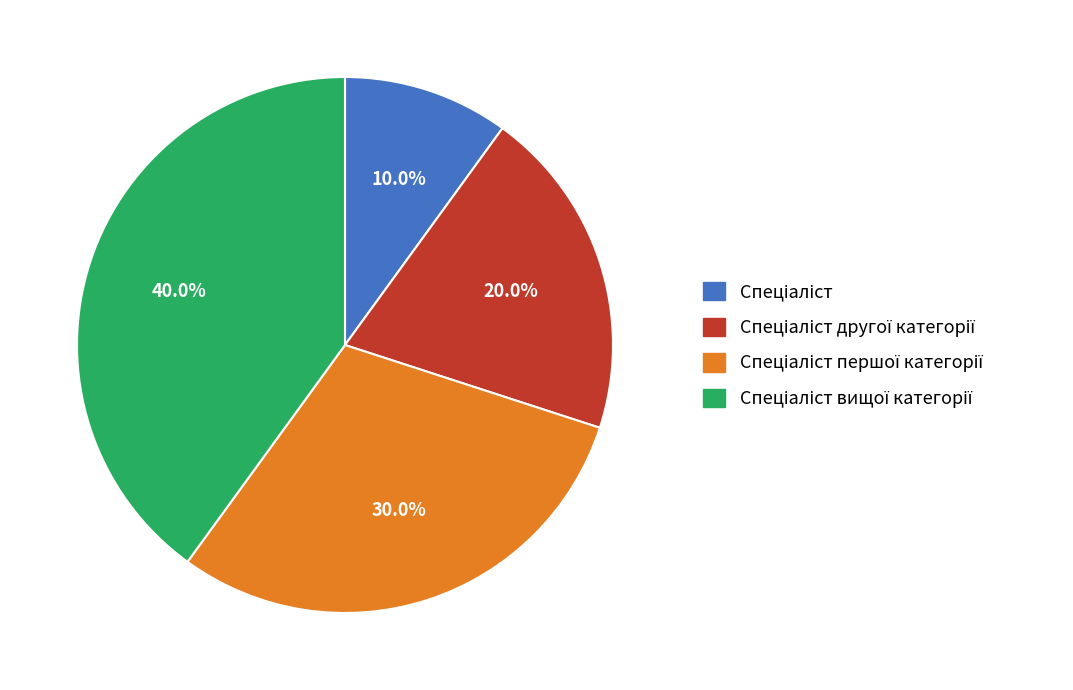

Is there any slice that represents more than half of the pie?

No